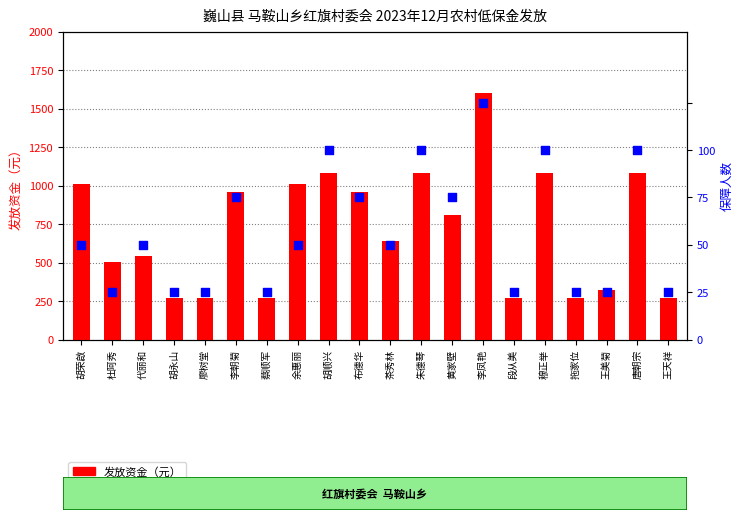

At how many categories does at least one series exceed 1404?

1